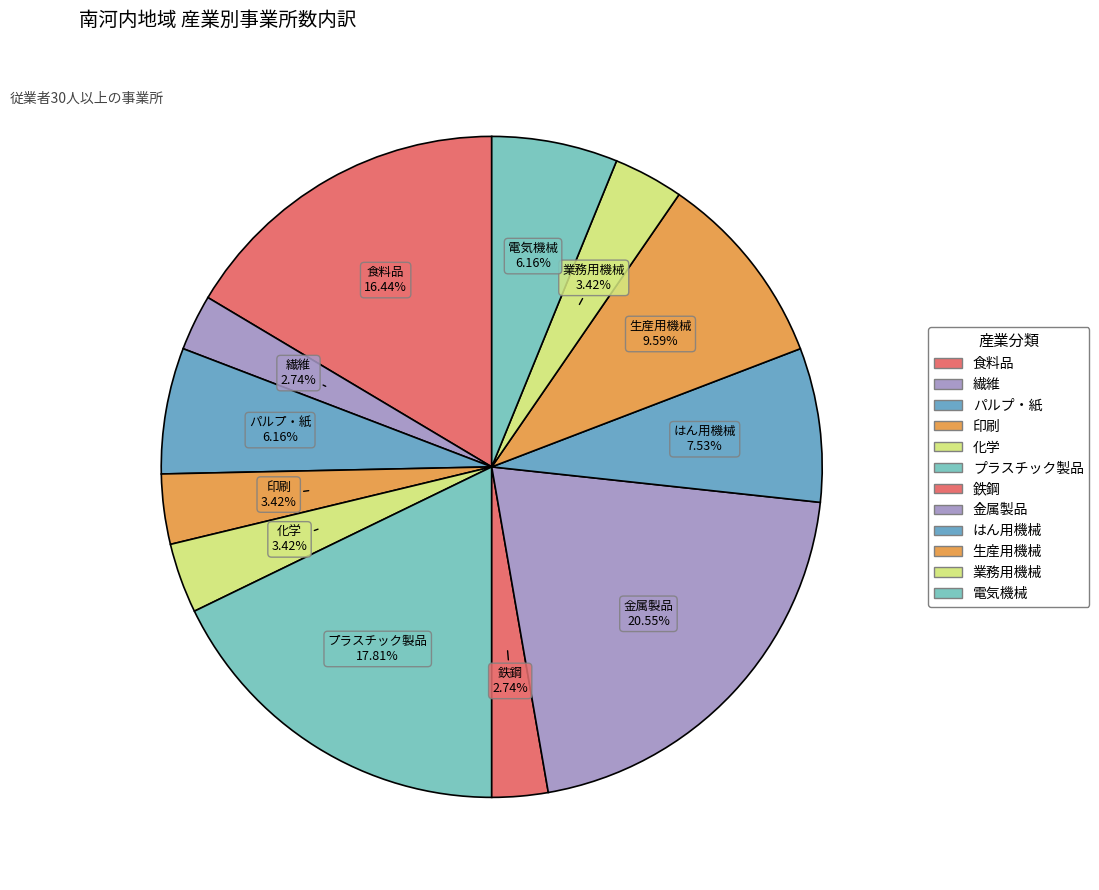

To the nearest percent, what is the average slice percentage?

8%